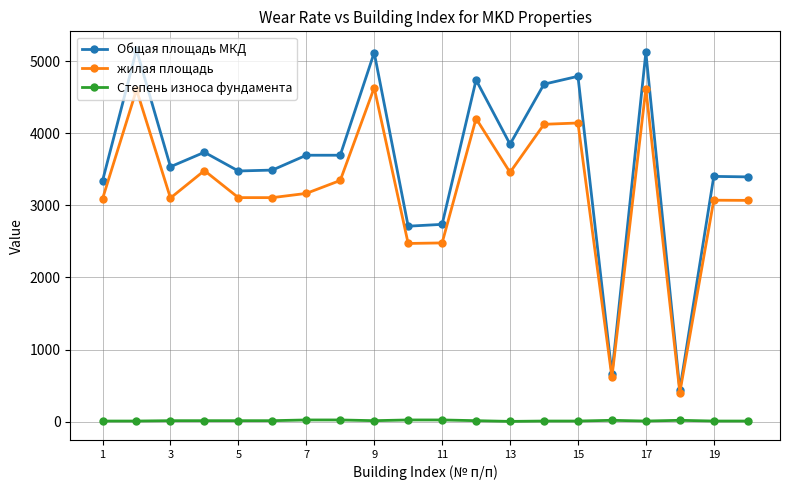

What is the value of the Общая площадь МКД point at the 18th from the left?

444.2